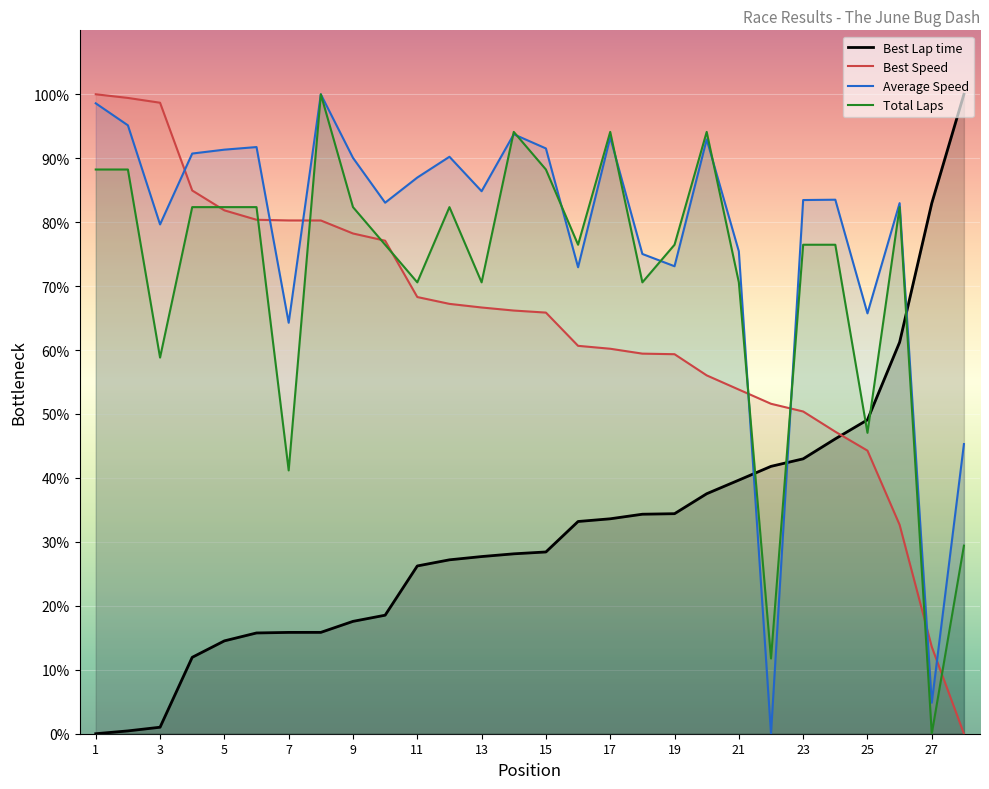

How many lines are shown in the chart?

4